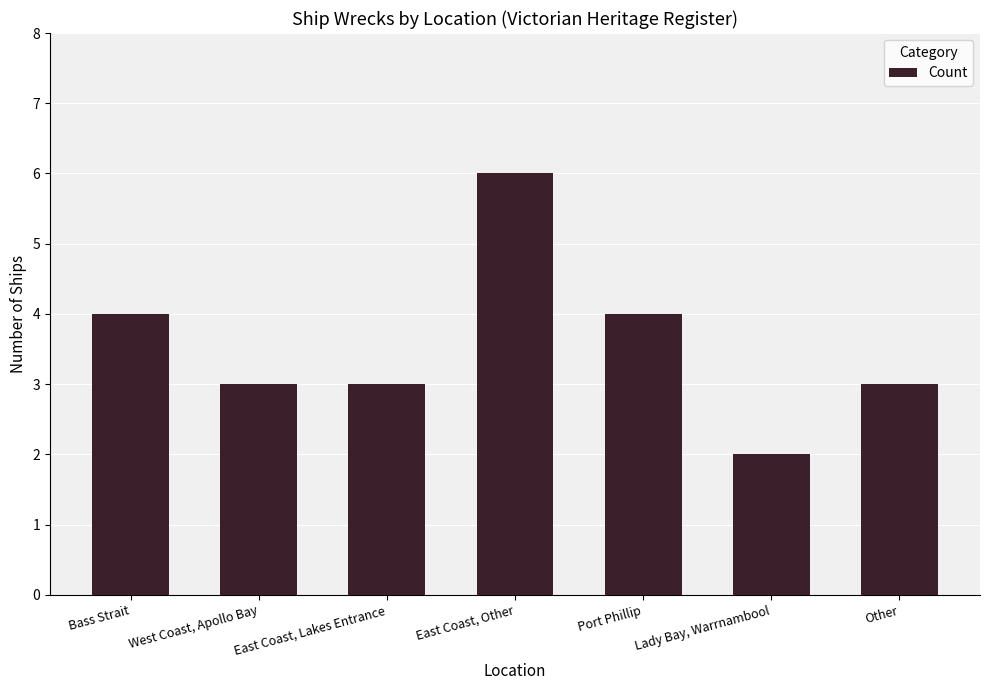

What is the difference between the maximum and minimum values?

4